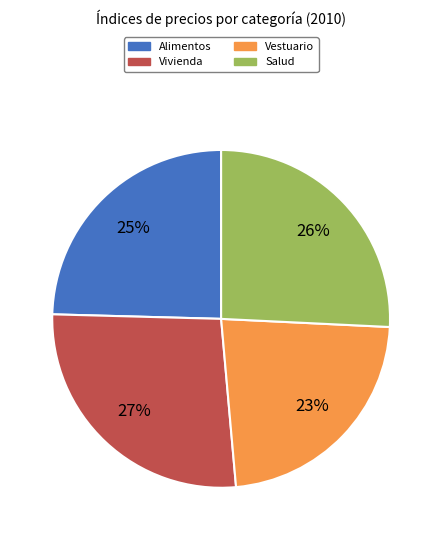

How many slices are in this pie chart?

4